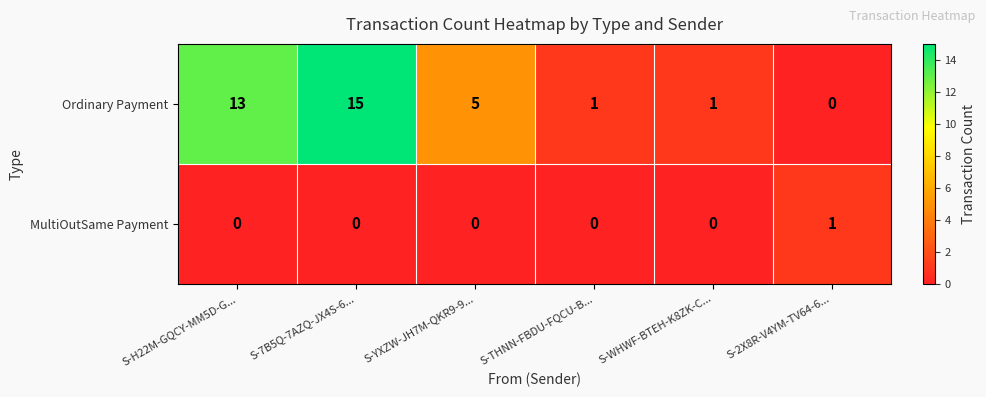

Reading right to left, extract all data points from this chart.

Ordinary Payment: S-2X8R-V4YM-TV64-6...=0	S-WHWF-BTEH-K8ZK-C...=1	S-THNN-FBDU-FQCU-B...=1	S-YXZW-JH7M-QKR9-9...=5	S-7B5Q-7AZQ-JX4S-6...=15	S-H22M-GQCY-MM5D-G...=13
MultiOutSame Payment: S-2X8R-V4YM-TV64-6...=1	S-WHWF-BTEH-K8ZK-C...=0	S-THNN-FBDU-FQCU-B...=0	S-YXZW-JH7M-QKR9-9...=0	S-7B5Q-7AZQ-JX4S-6...=0	S-H22M-GQCY-MM5D-G...=0